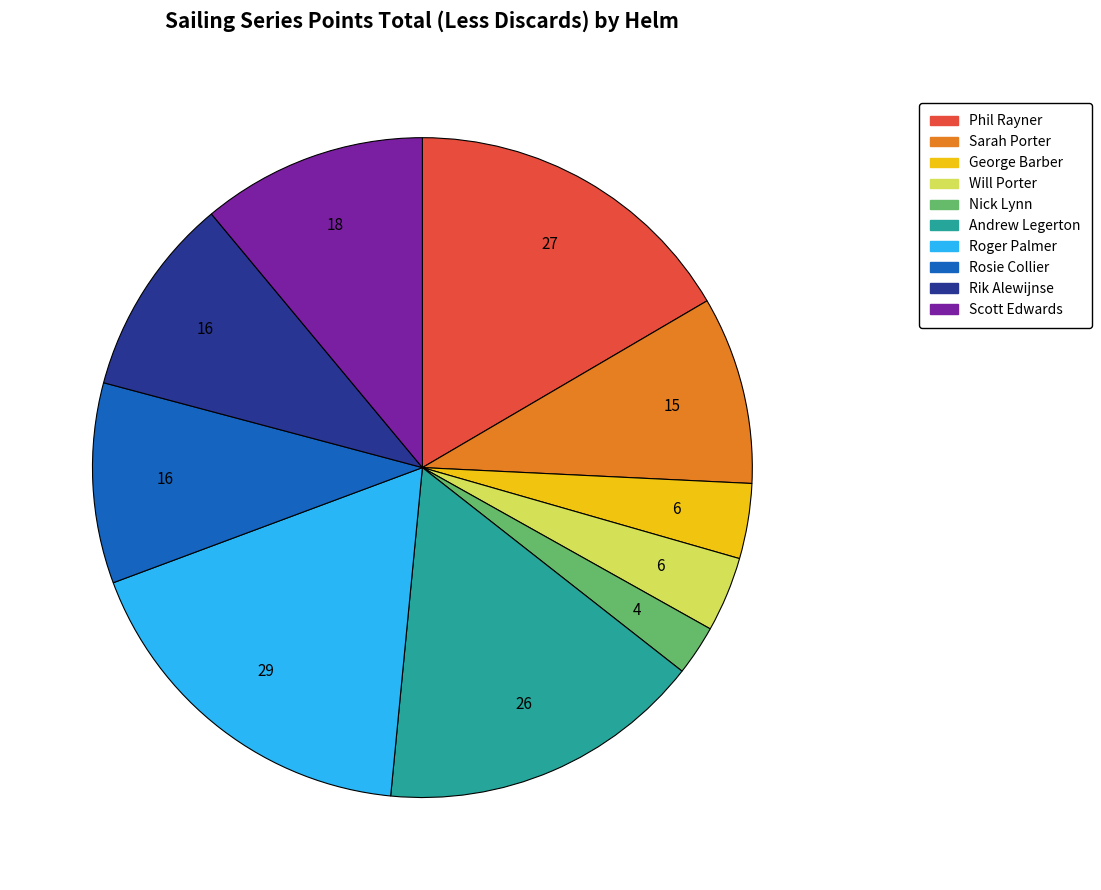

Is there a majority slice in this chart?

No